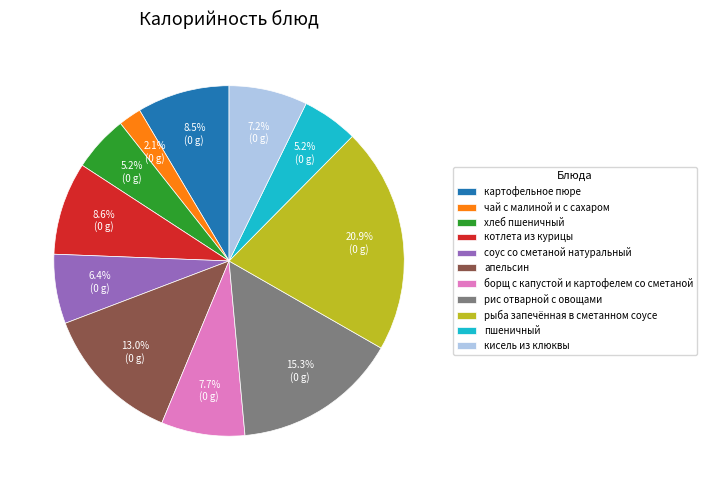

Is the sum of котлета из курицы and кисель из клюквы greater than half?

No